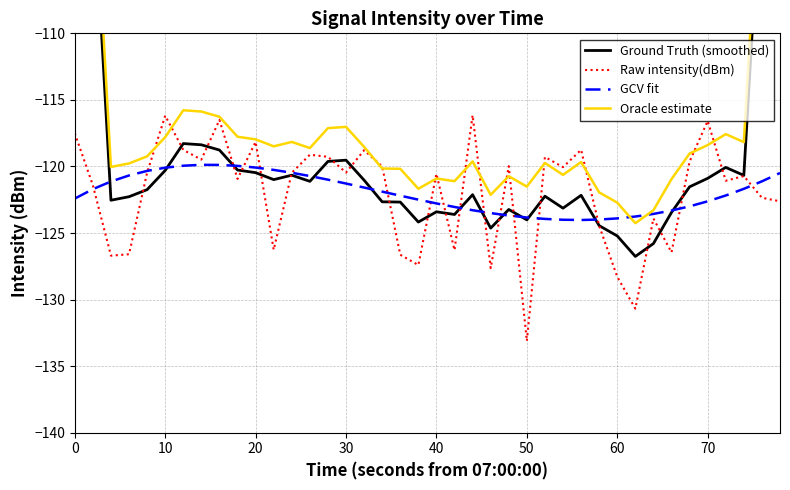

Reading right to left, what are all the values shown in this chart?

Ground Truth (smoothed): -73.1	-97.4	-120.7	-120.1	-120.9	-121.5	-123.5	-125.8	-126.8	-125.2	-124.4	-122.2	-123.1	-122.2	-124.0	-123.2	-124.6	-122.1	-123.6	-123.4	-124.2	-122.7	-122.7	-121.0	-119.5	-119.6	-121.1	-120.7	-121.0	-120.5	-120.3	-118.8	-118.4	-118.3	-120.3	-121.7	-122.3	-122.5	-98.4	-73.1
Raw intensity(dBm): -122.6	-122.4	-120.7	-121.1	-116.6	-119.6	-126.5	-123.9	-130.7	-128.3	-124.5	-118.8	-120.1	-119.3	-133.1	-120.0	-127.6	-116.2	-126.3	-120.6	-127.4	-126.6	-120.0	-118.8	-120.5	-119.3	-119.1	-120.5	-126.3	-118.2	-120.9	-116.5	-119.5	-118.8	-116.2	-120.5	-126.6	-126.7	-121.4	-117.5
GCV fit: -120.5	-121.1	-121.7	-122.2	-122.6	-123.0	-123.3	-123.6	-123.8	-123.9	-124.0	-124.0	-124.0	-123.9	-123.8	-123.7	-123.5	-123.3	-123.0	-122.8	-122.5	-122.2	-121.9	-121.6	-121.3	-121.0	-120.7	-120.5	-120.3	-120.1	-120.0	-119.9	-119.9	-119.9	-120.1	-120.3	-120.7	-121.1	-121.7	-122.4
Oracle estimate: -70.6	-94.9	-118.2	-117.6	-118.4	-119.0	-121.0	-123.3	-124.3	-122.7	-121.9	-119.7	-120.6	-119.7	-121.5	-120.7	-122.1	-119.6	-121.1	-120.9	-121.7	-120.2	-120.2	-118.5	-117.0	-117.1	-118.6	-118.2	-118.5	-118.0	-117.8	-116.3	-115.9	-115.8	-117.8	-119.2	-119.8	-120.0	-95.9	-70.6